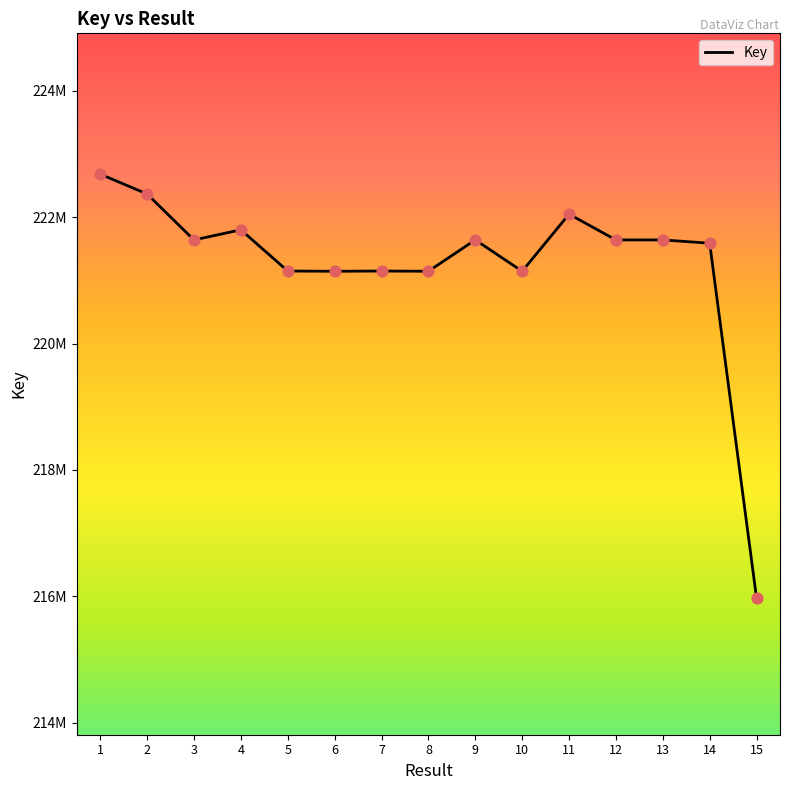

Is this an area chart (filled region under the line)?

No